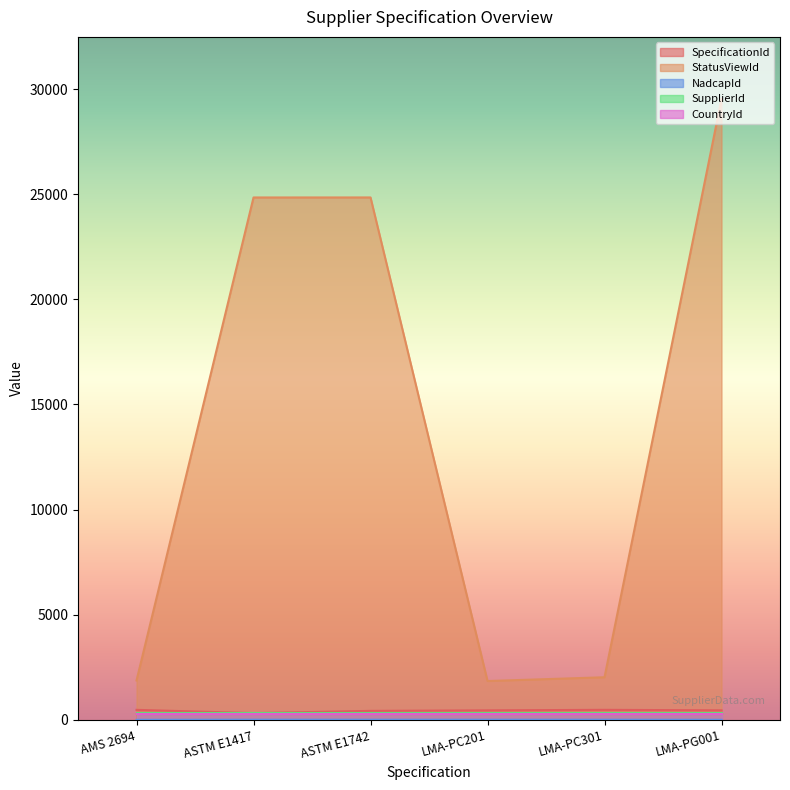

Is it true that StatusViewId equals 541 at AMS 2694?

False